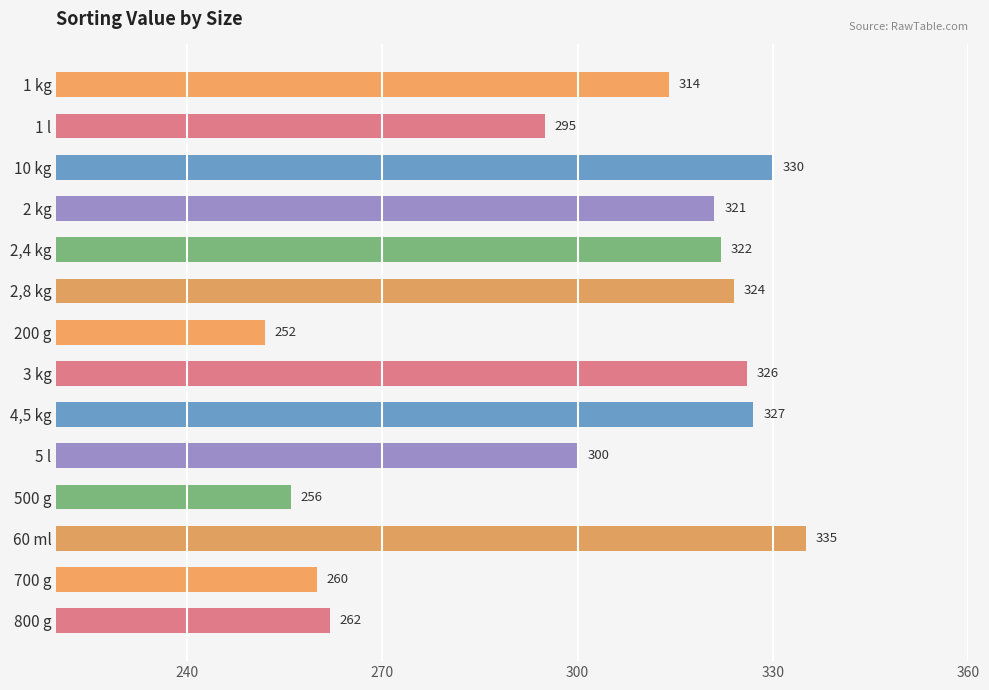

What is the label of the 4th bar from the bottom?

500 g